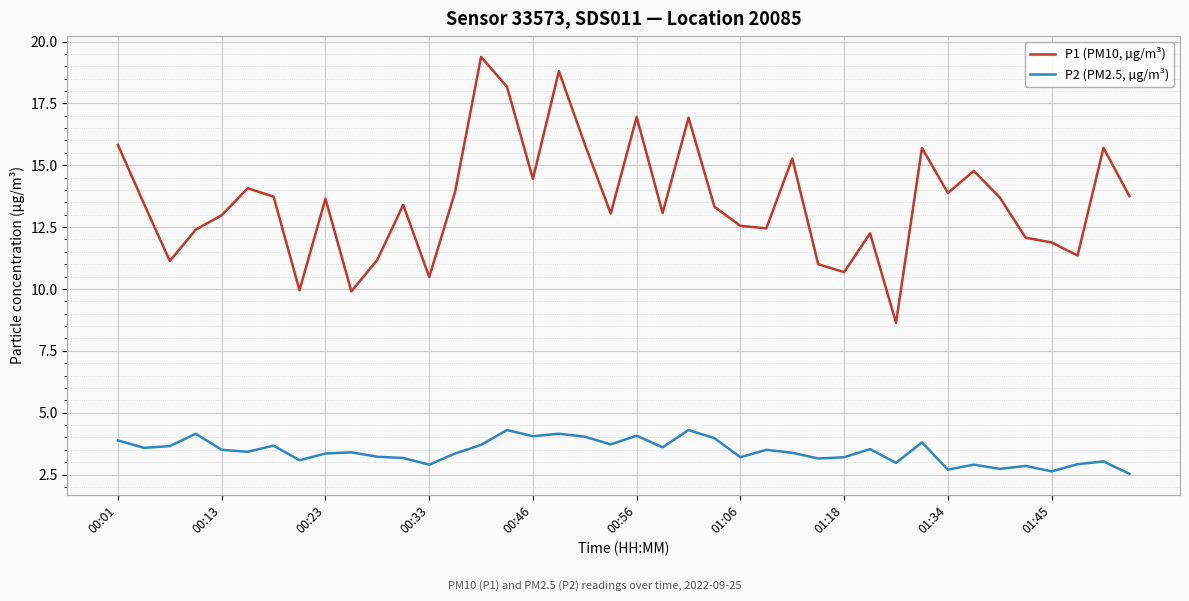

What is the highest value of the P2 (PM2.5, µg/m³) series?

4.3